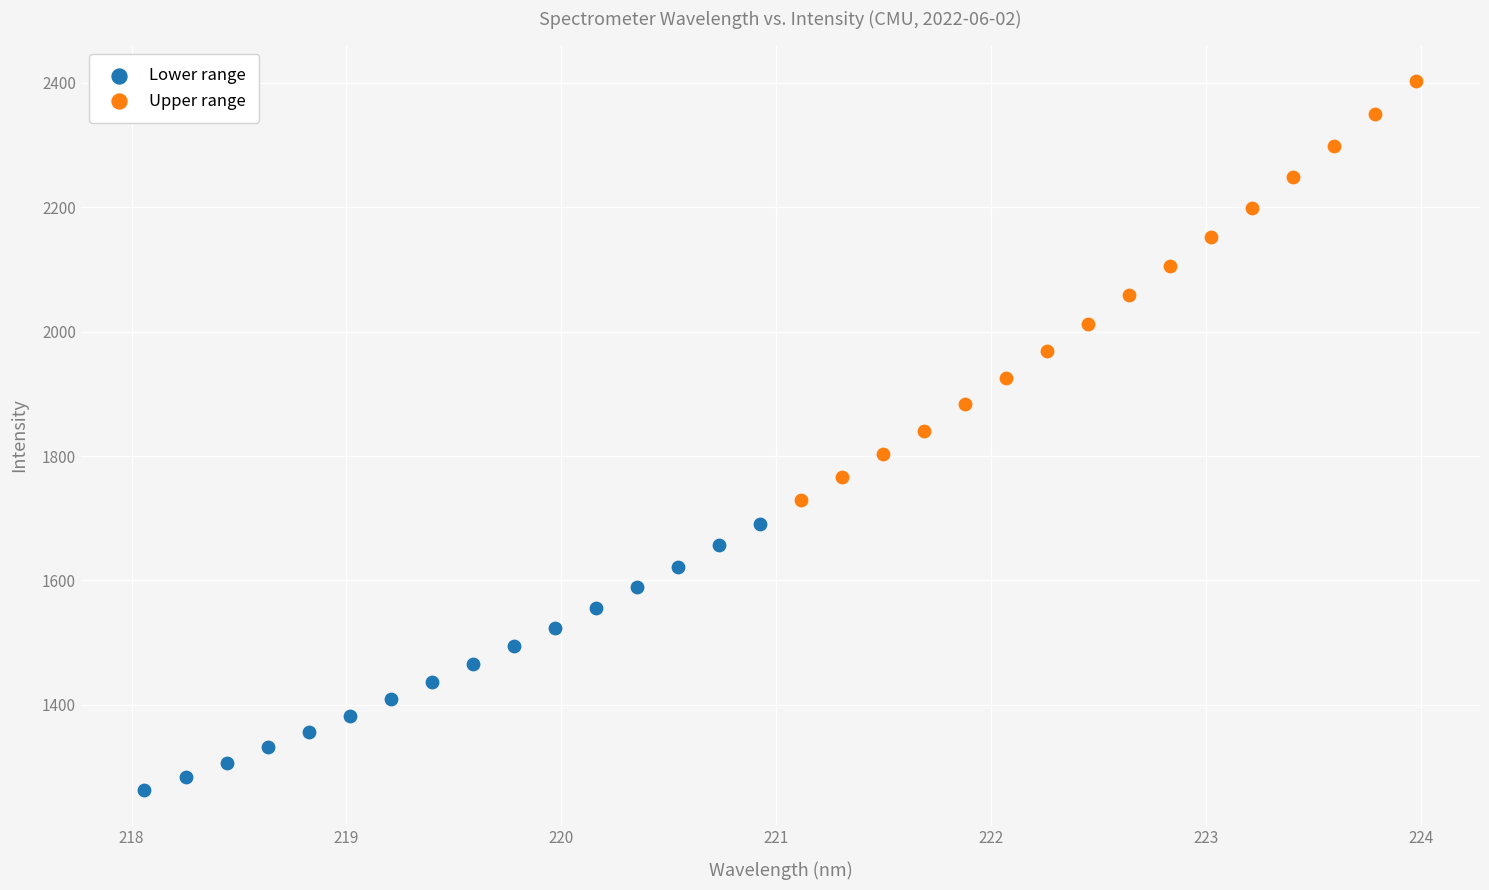

Which series has the widest spread of Y values?

Upper range